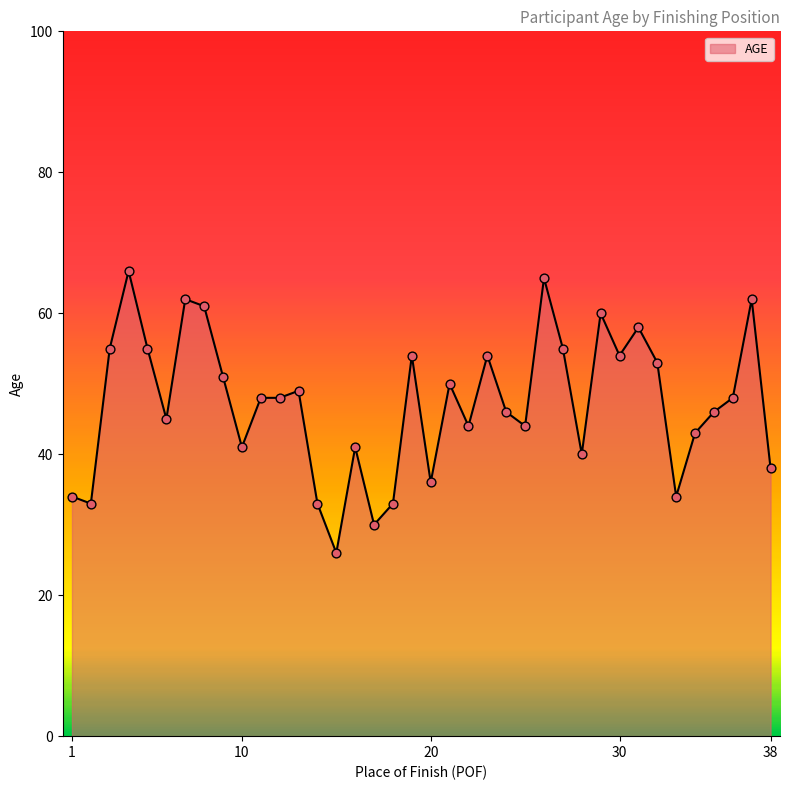

What is the greatest value displayed?

66